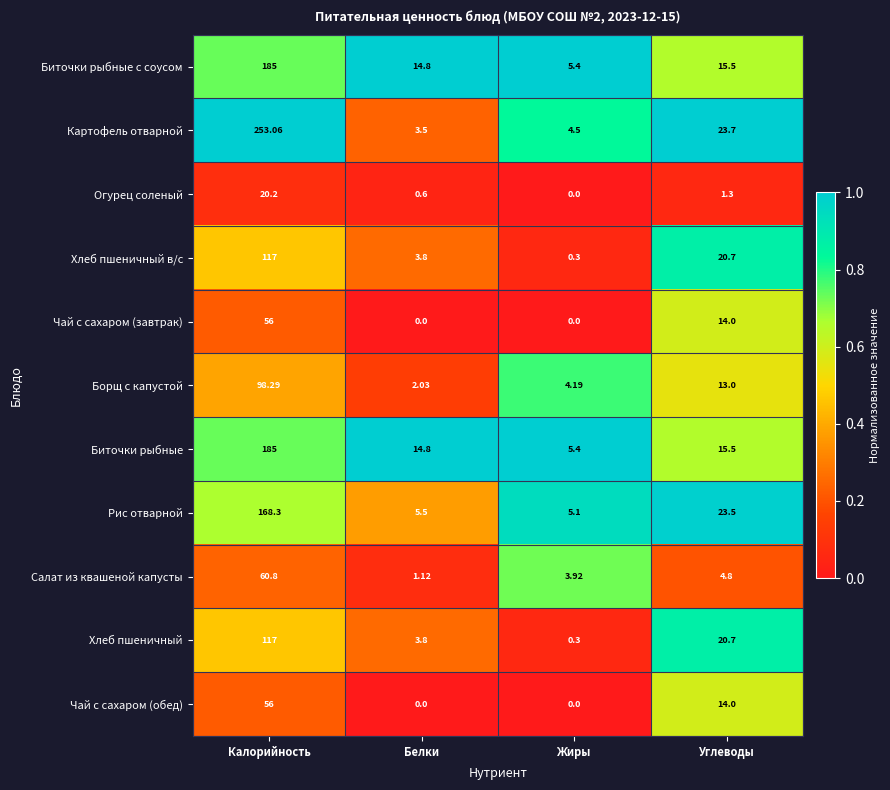

At which label is Чай с сахаром (обед) closest to 28?

Углеводы